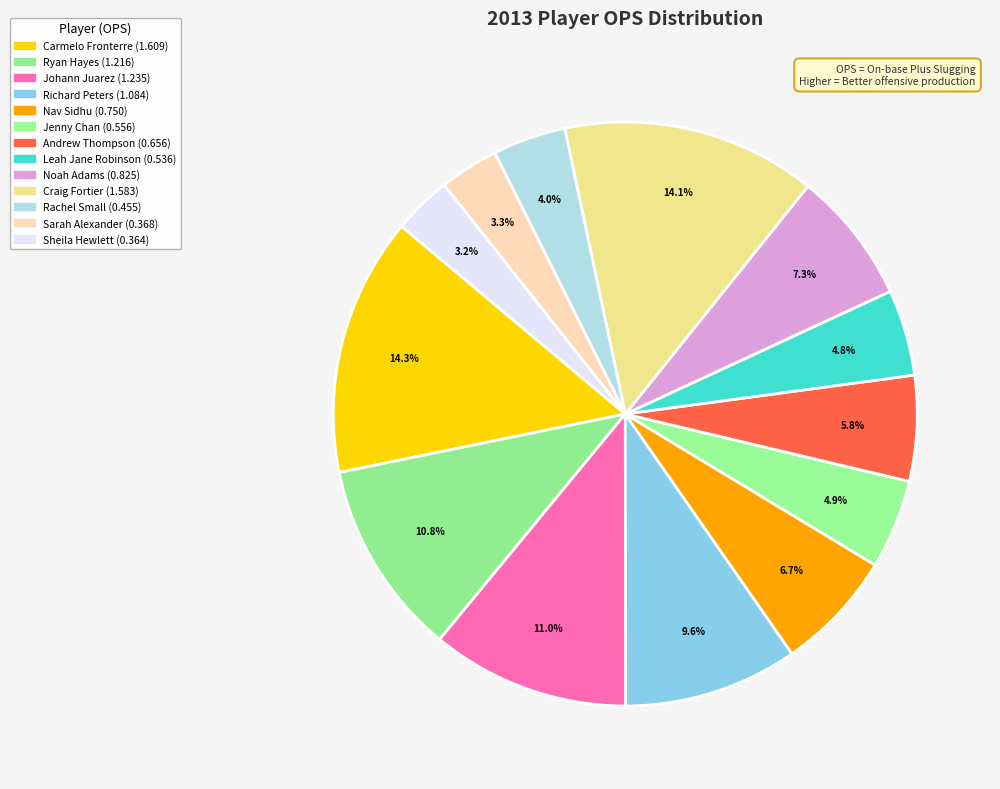

To the nearest percent, what is the combined percentage of Ryan Hayes and Sheila Hewlett?

14%